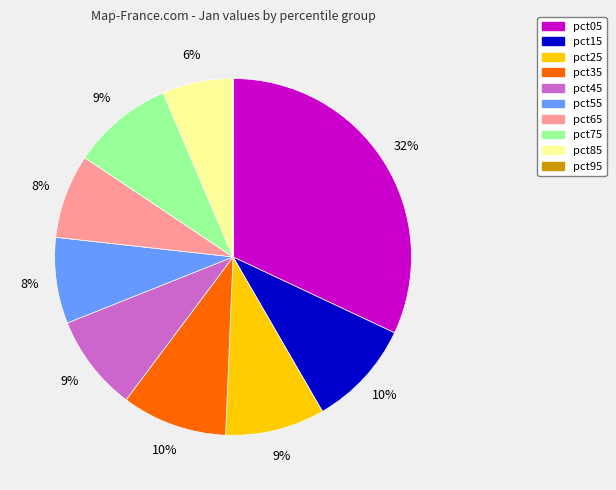

Combined, do pct85 and pct75 account for over 50%?

No